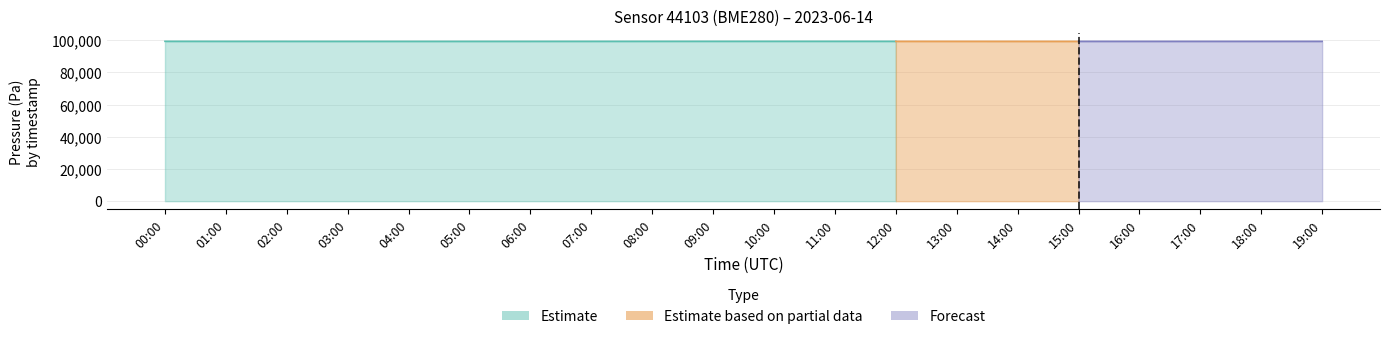

True or false: humidity has more than 0 interior local peaks.

False